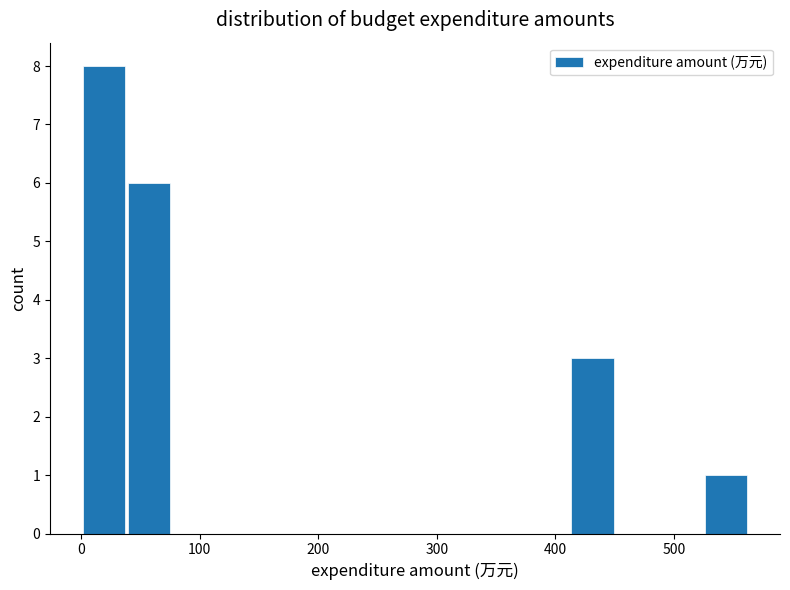

Around what value on the x-axis is the tallest bar? Give the approximate position of its centre, as read against the axis.

20